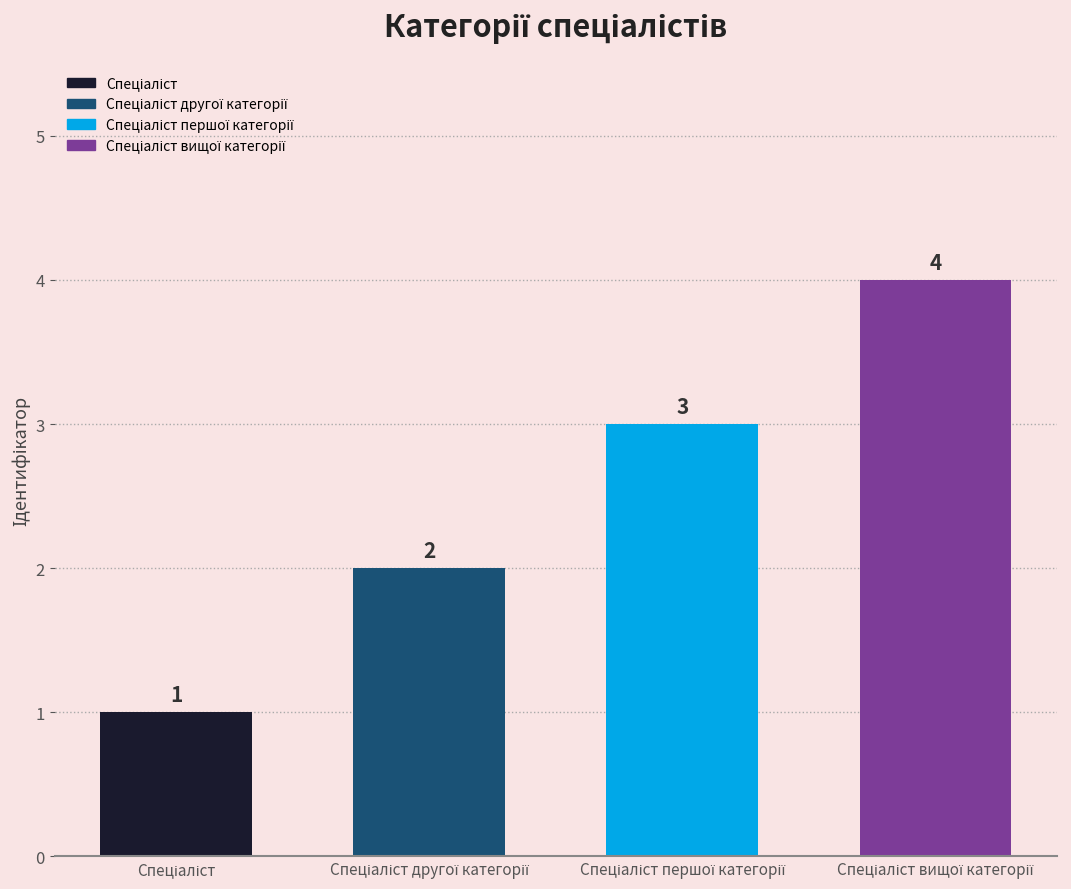

Reading right to left, what are all the values shown in this chart?

4	3	2	1